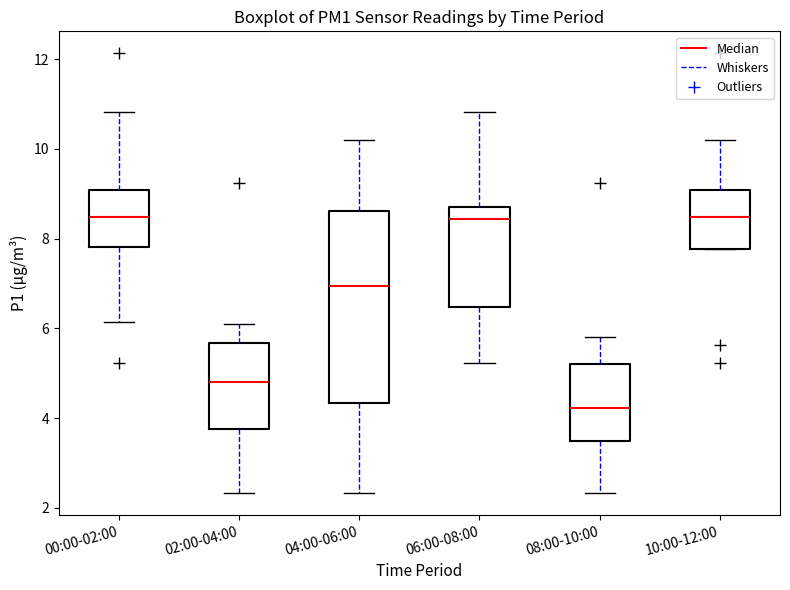

Reading left to right, read every box against the y-axis: the position of its median line, the range the box covers, and the ends of its whiskers. The values are not printed on the chart, so give them approximately, as read against the axis.

00:00-02:00: median 8.4, box 7.8 to 9.0, whiskers 6.2 to 10.8
02:00-04:00: median 4.8, box 3.8 to 5.6, whiskers 2.4 to 6.2
04:00-06:00: median 7.0, box 4.4 to 8.6, whiskers 2.4 to 10.2
06:00-08:00: median 8.4, box 6.4 to 8.8, whiskers 5.2 to 10.8
08:00-10:00: median 4.2, box 3.4 to 5.2, whiskers 2.4 to 5.8
10:00-12:00: median 8.4, box 7.8 to 9.0, whiskers 7.8 to 10.2